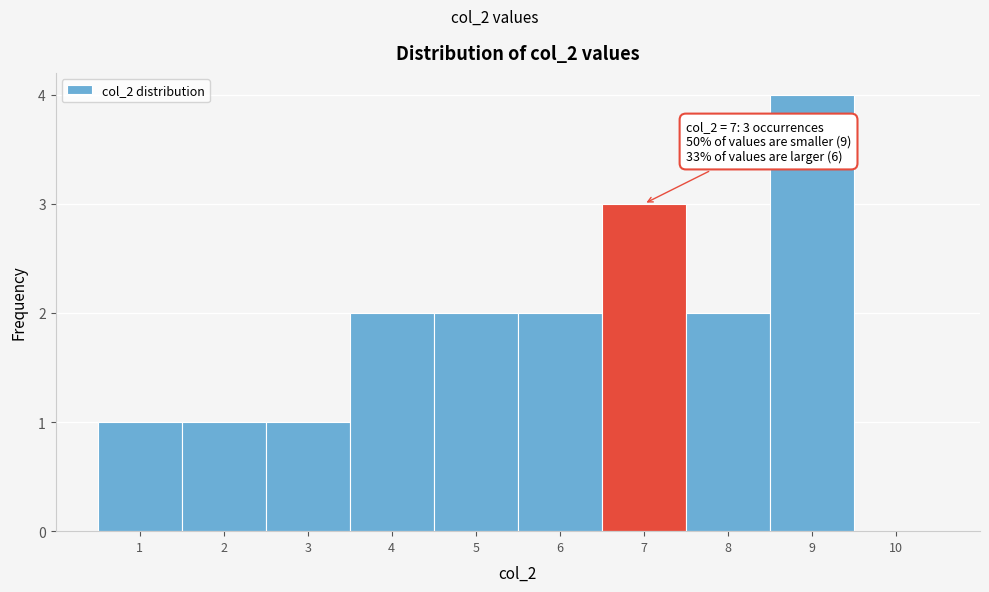

Over which range of the x-axis is the bar tallest?

8.5 to 9.5